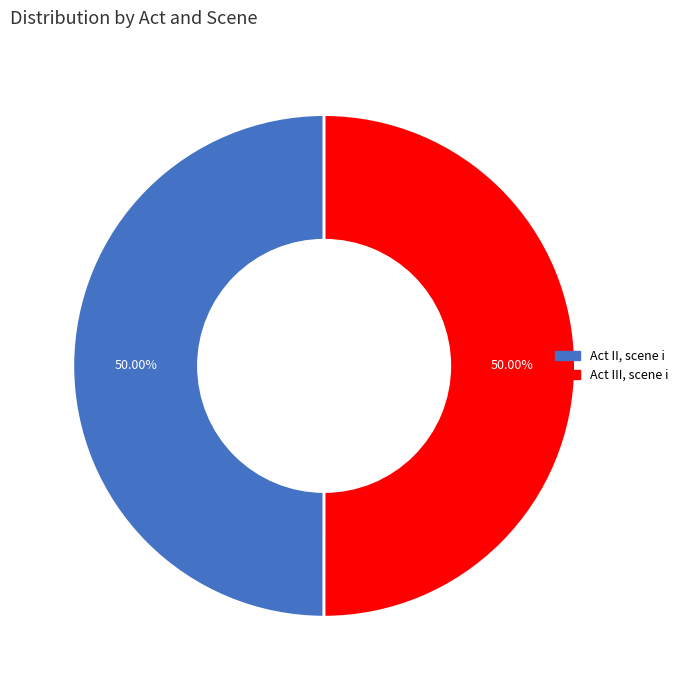

Approximately how many times larger is the value at Act III, scene i compared to Act II, scene i?

1.0